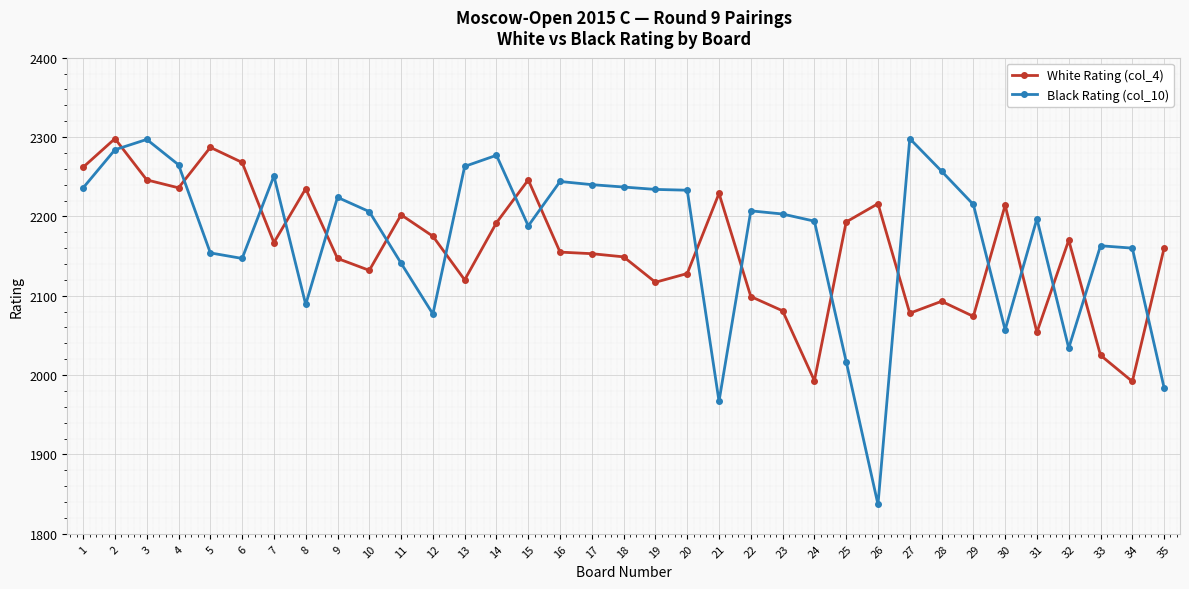

Between which two adjacent categories do Black Rating (col_10) and White Rating (col_4) first intersect?

2 and 3